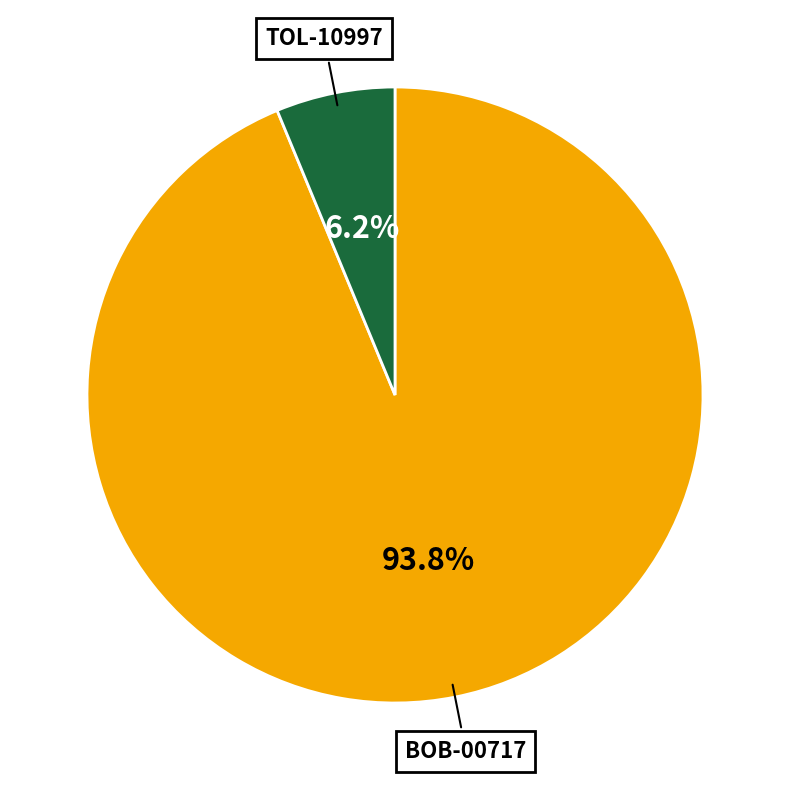

Rank the categories by value from lowest to highest.

TOL-10997, BOB-00717